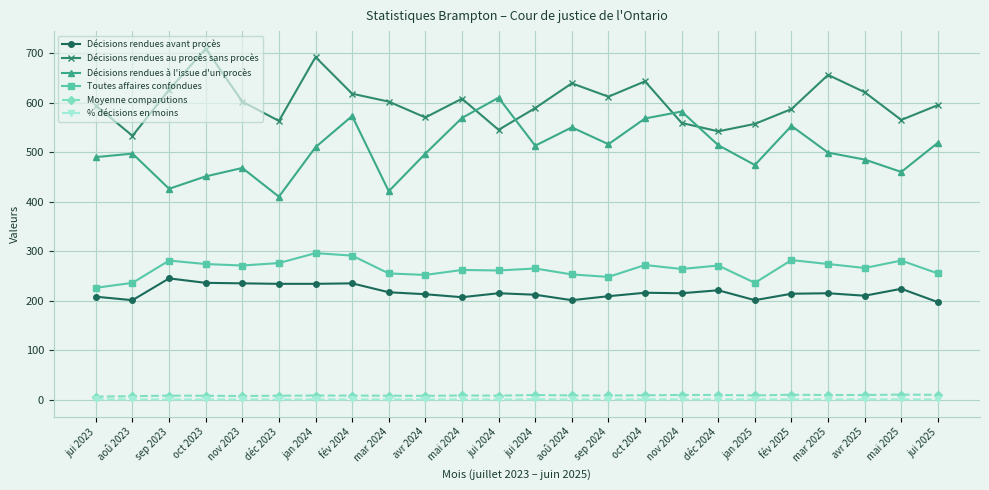

True or false: Moyenne comparutions has a value of 8.2 at jui 2024.

True